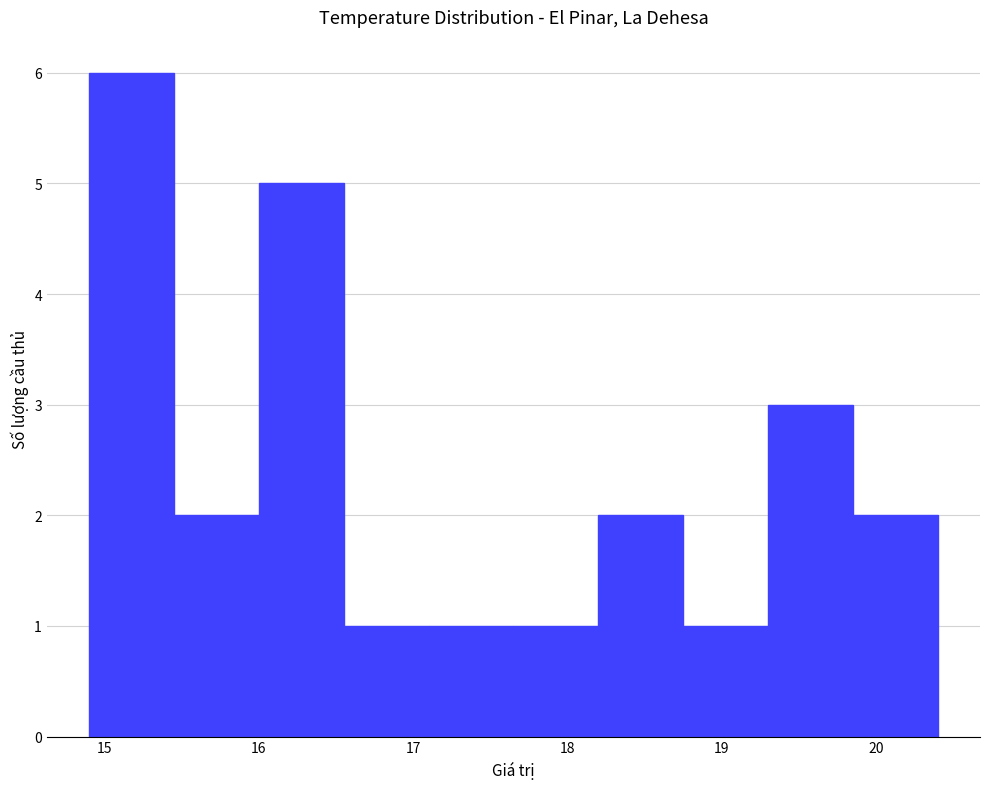

Reading left to right, transcribe this chart: for each bar, give the range it covers on the x-axis and its height. Neither the bar edges nor the heights are printed on the chart, so give them approximately, as read against the axes.

14.90 to 15.45: 6
15.45 to 16.00: 2
16.00 to 16.55: 5
16.55 to 17.10: 1
17.10 to 17.65: 1
17.65 to 18.20: 1
18.20 to 18.75: 2
18.75 to 19.30: 1
19.30 to 19.85: 3
19.85 to 20.40: 2